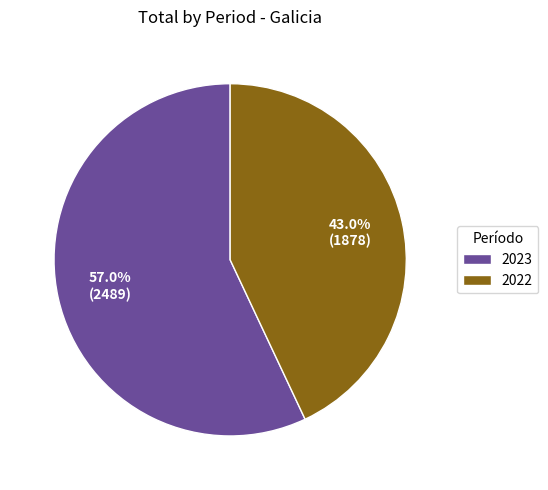

To the nearest percent, what portion does 2023 represent?

57%